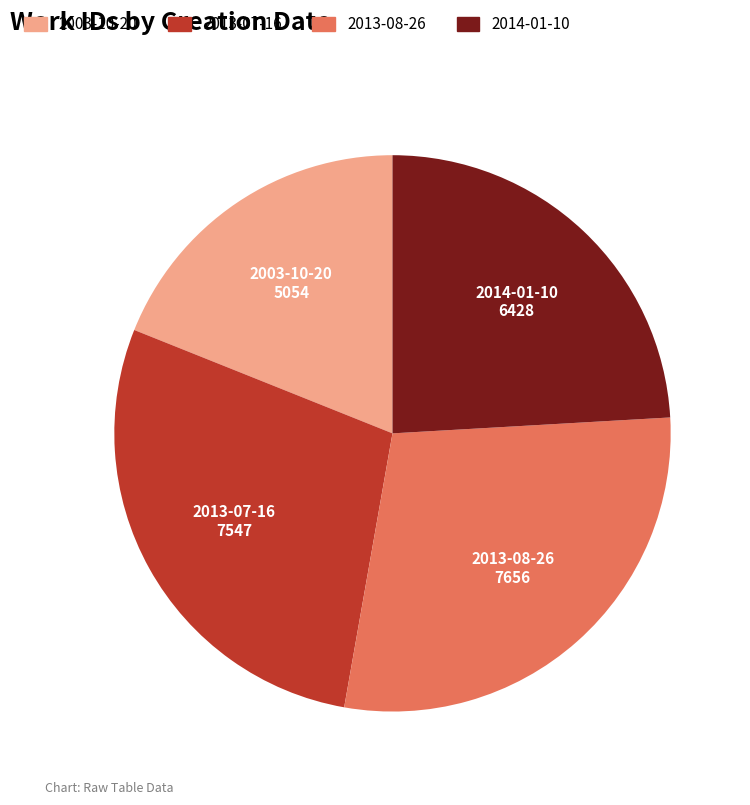

Combined, do 2003-10-20 and 2014-01-10 account for over 50%?

No